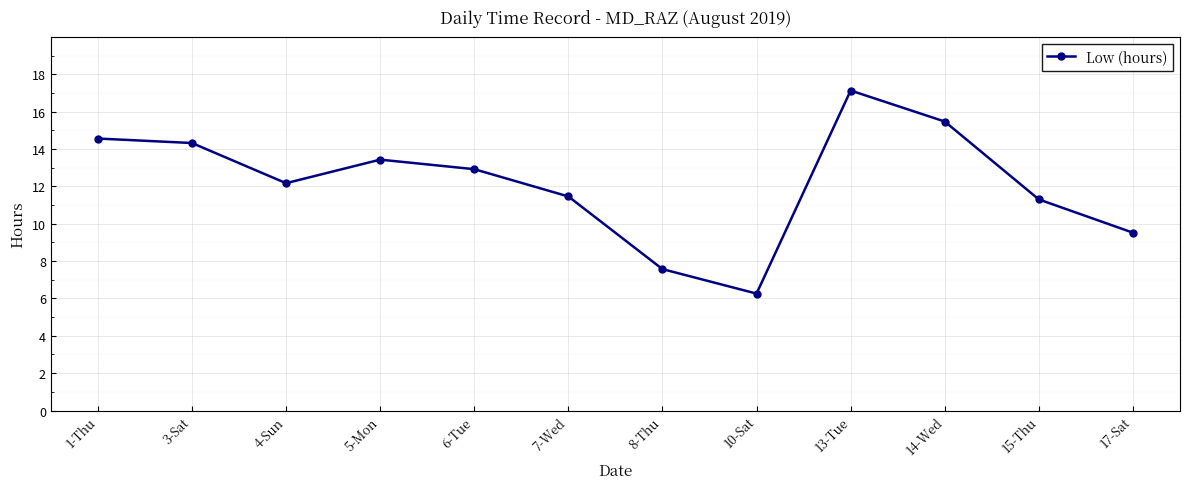

What is the value of the 4th point from the left?

13.4